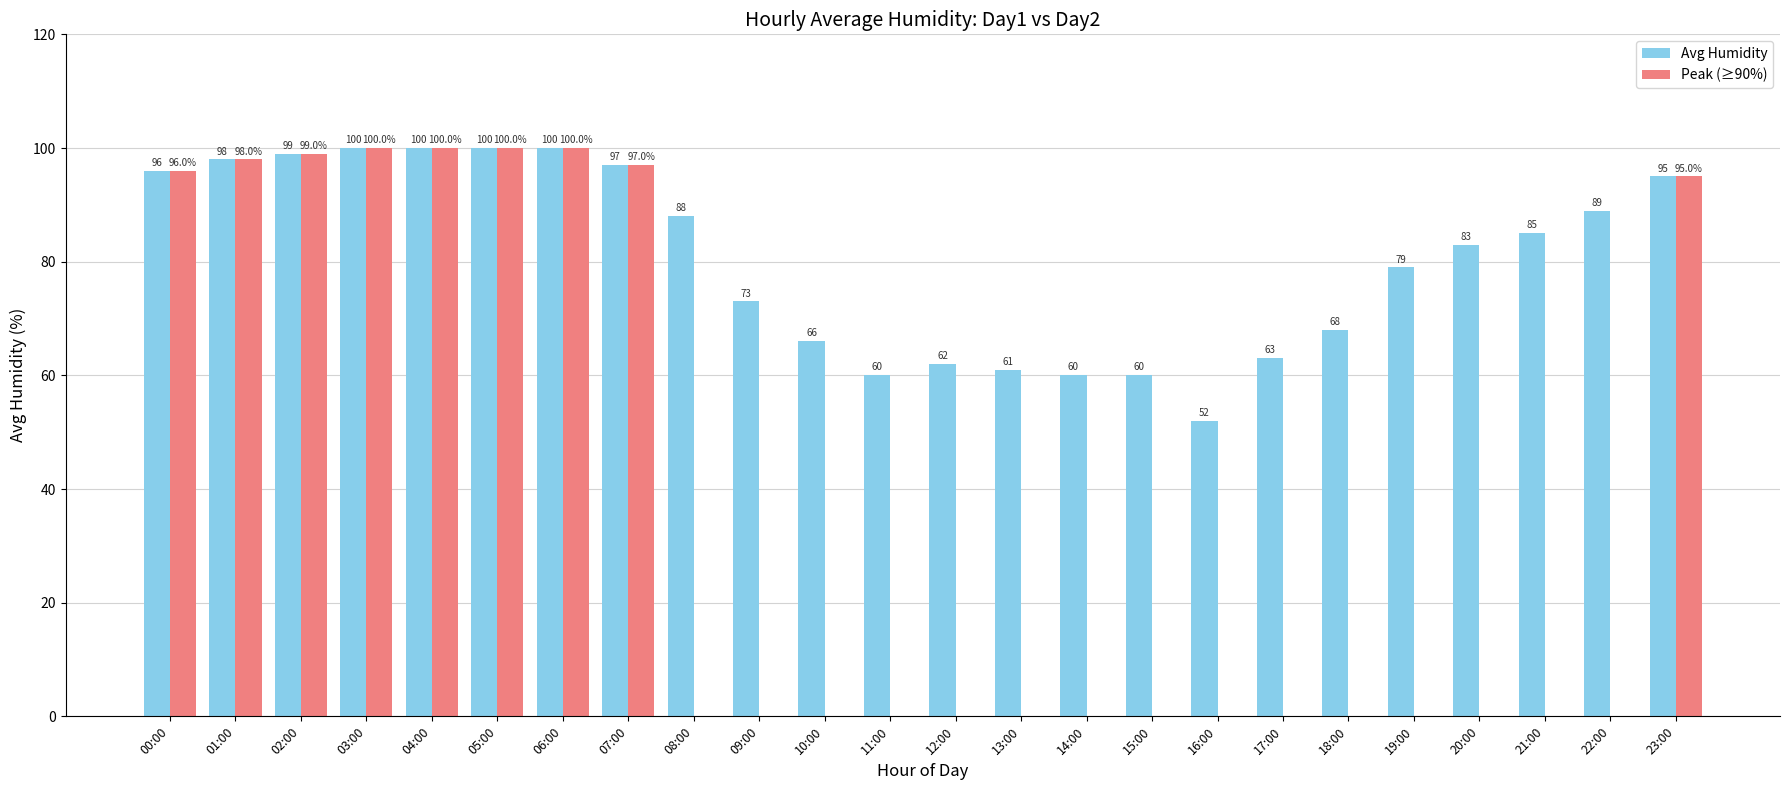

Which series changed the most between 13:00 and 20:00?

Avg Humidity